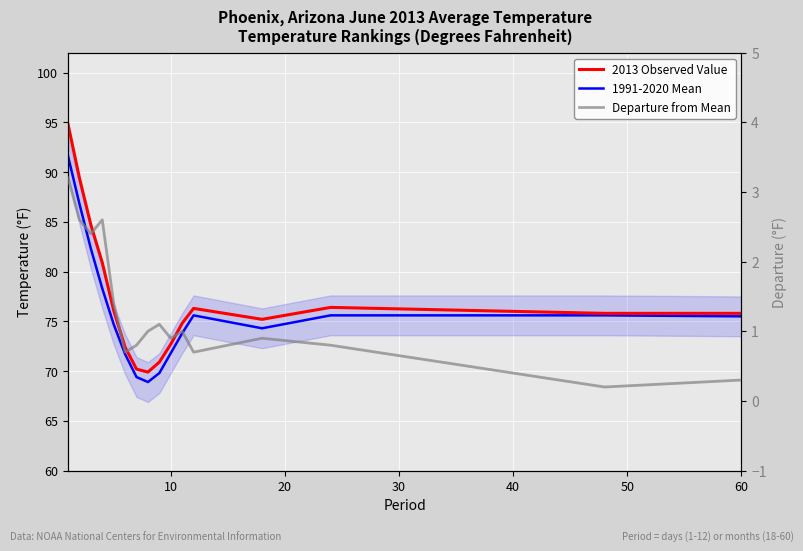

The 1991-2020 Mean series shows 121.9 at 60. True or false?

False